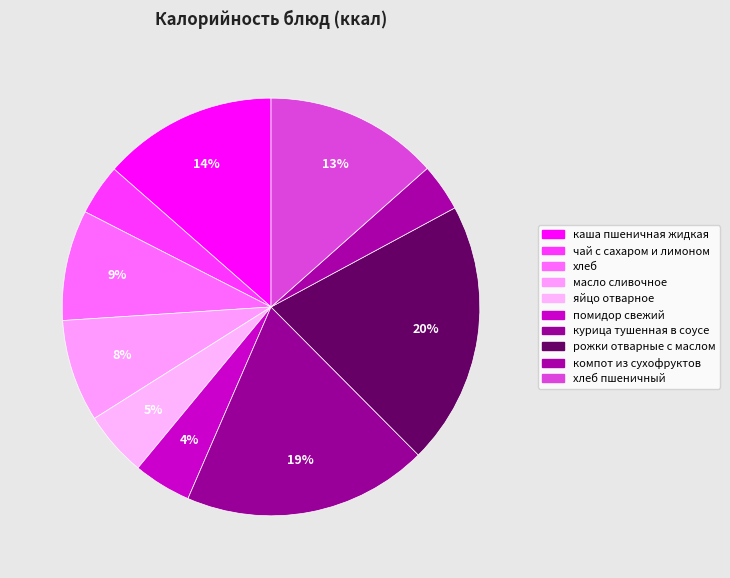

Do масло сливочное and курица тушенная в соусе together represent more than half of the pie?

No